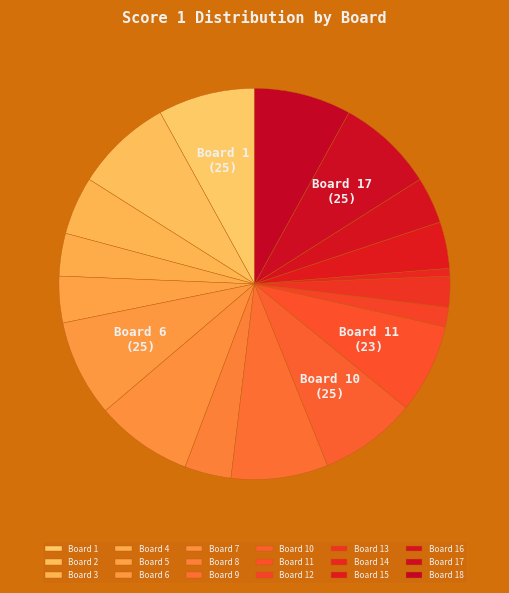

Does Board 11 represent more than half of the total?

No